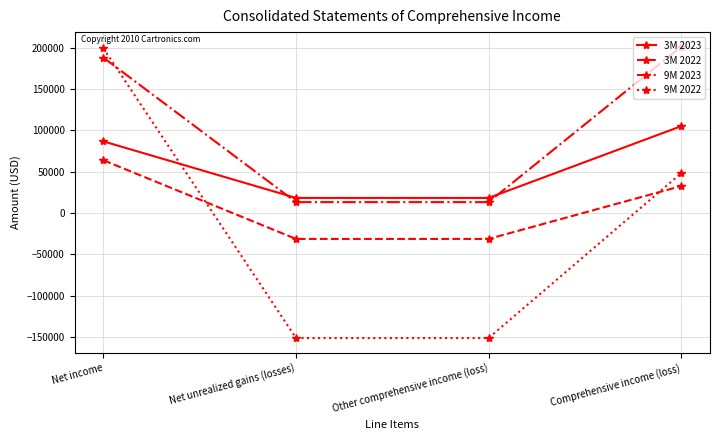

At Net income, list the series in order from smallest to largest.

3M 2022, 3M 2023, 9M 2023, 9M 2022